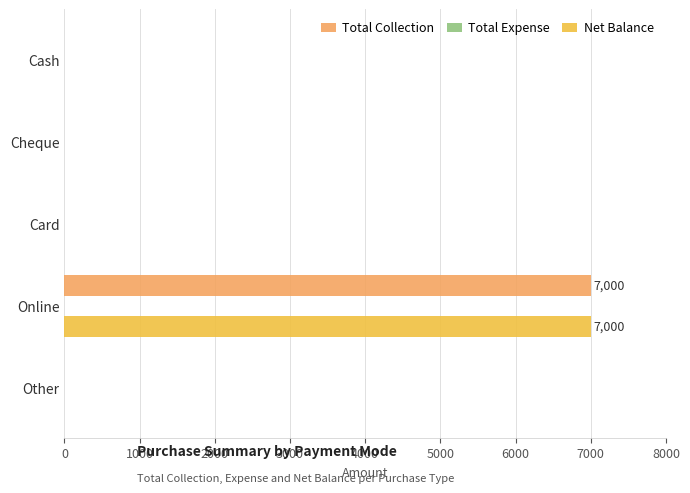

True or false: Total Collection has a value of 0 at Card.

True